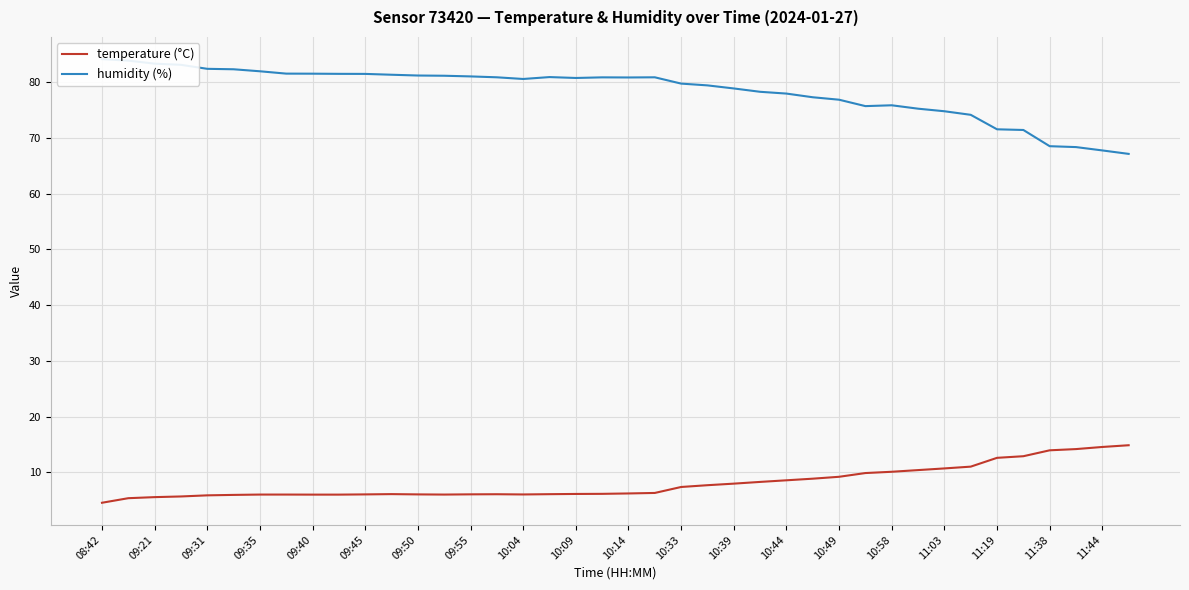

What value does the temperature (°C) series have at 25?

8.3